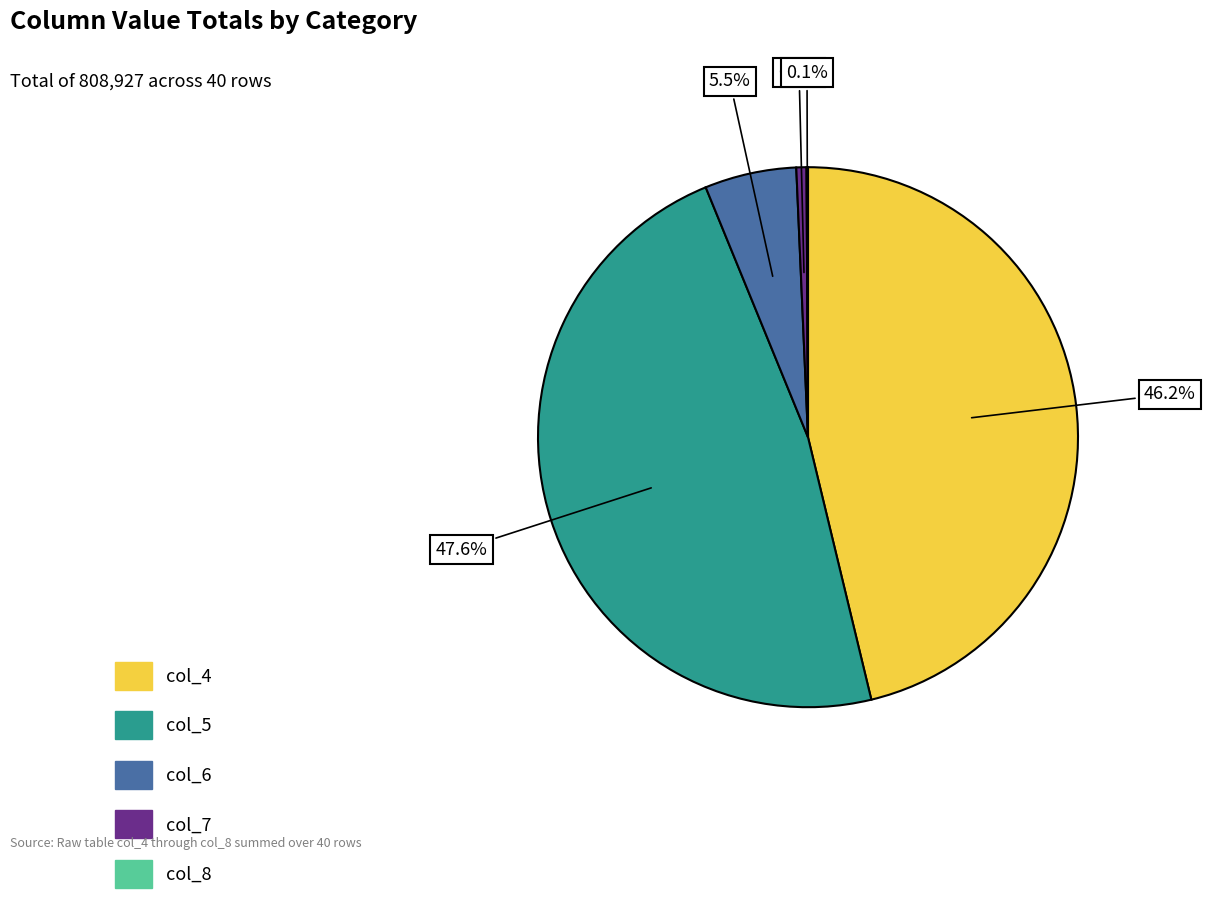

Is there a majority slice in this chart?

No